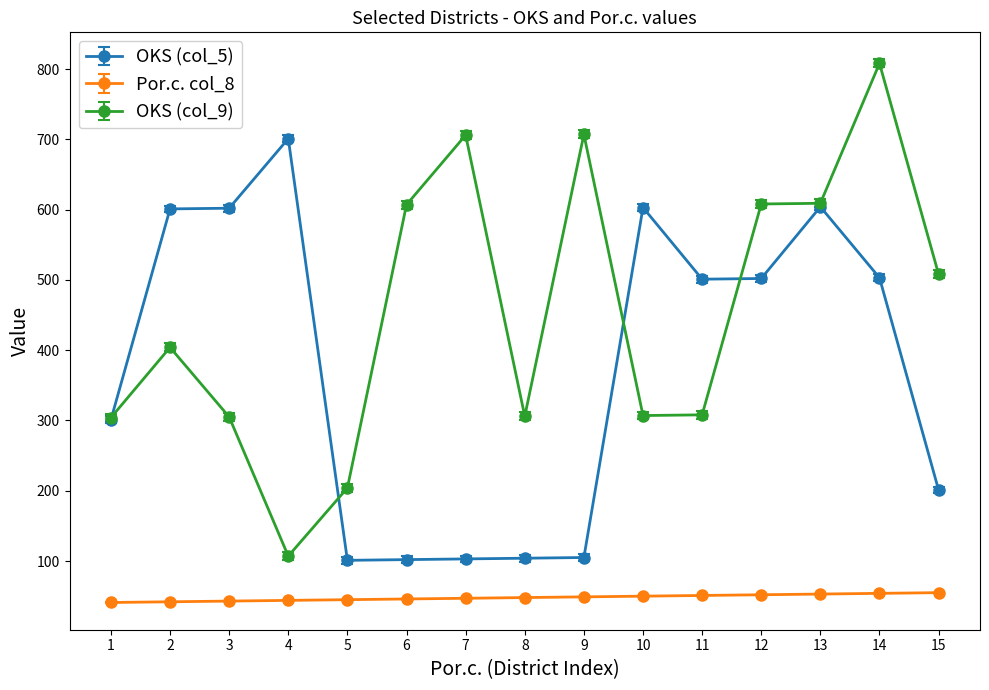

At 11, list the series in order from smallest to largest.

Por.c. col_8, OKS (col_9), OKS (col_5)